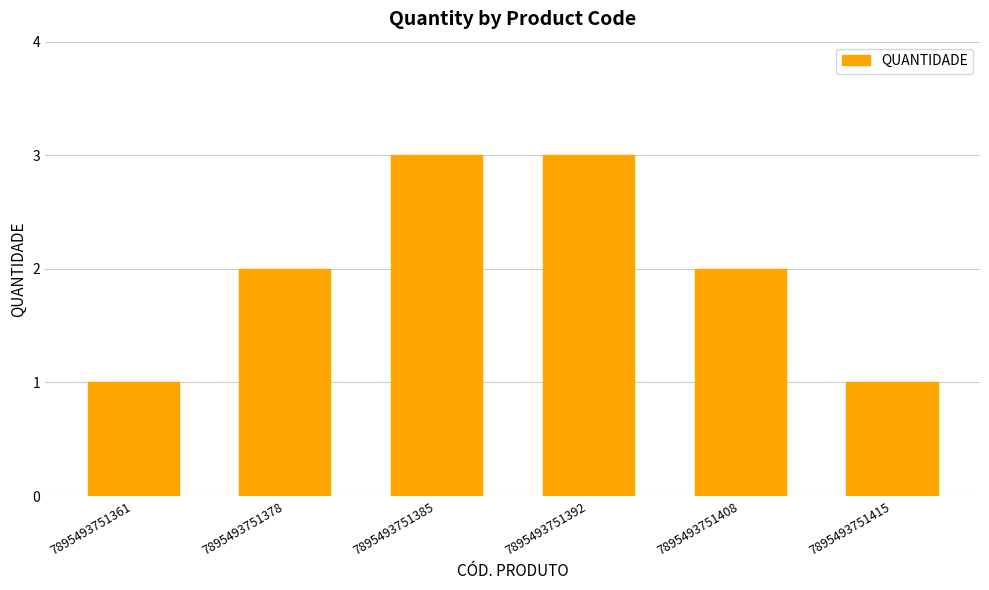

What is the value of the 3rd bar from the left?

3